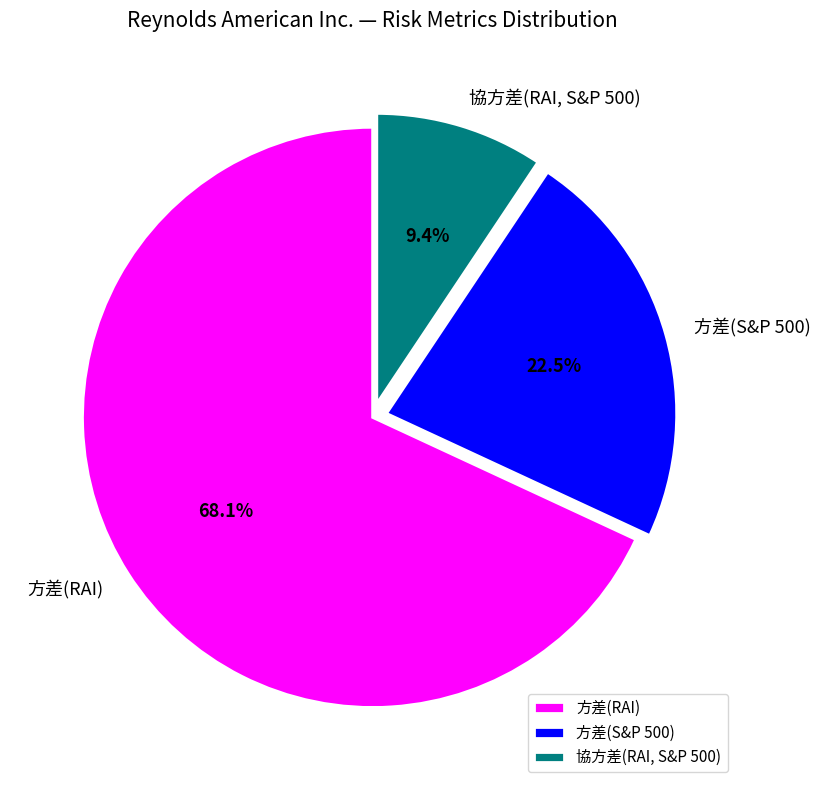

To the nearest percent, what portion does 方差(RAI) represent?

68%